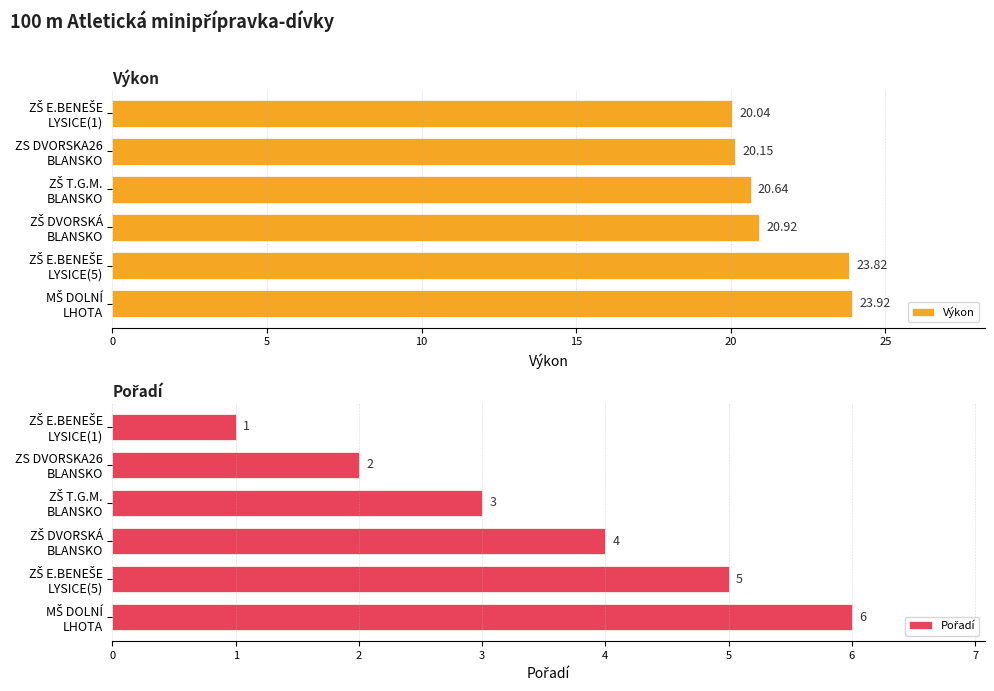

What is the difference between the maximum and minimum values in the Výkon series?

3.9